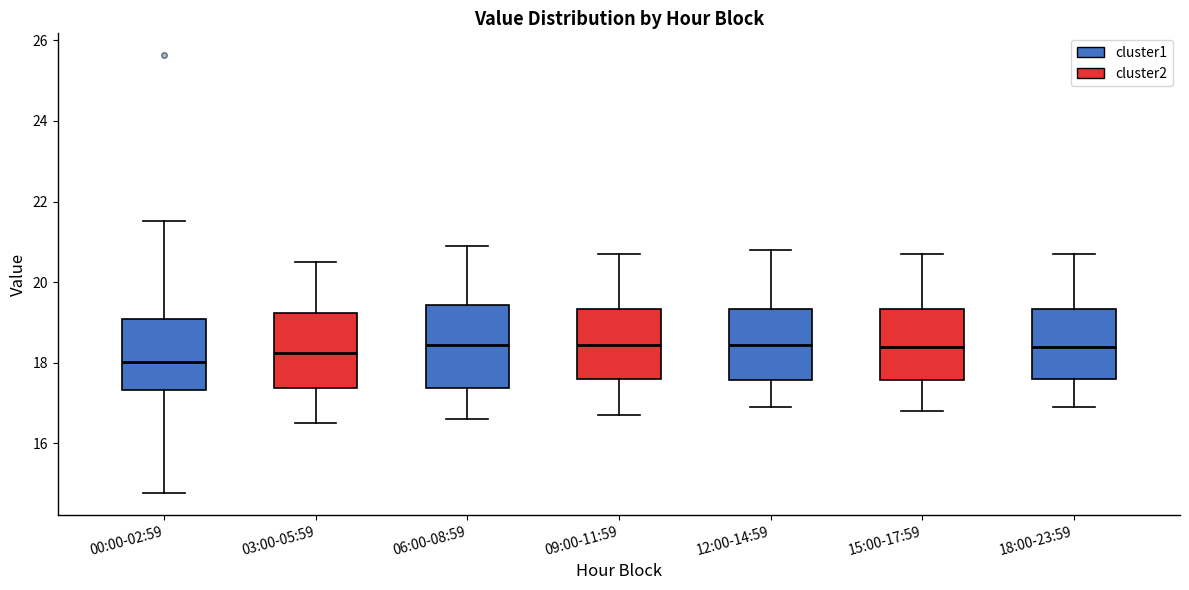

Reading left to right, transcribe this box plot: for each box, give where its median line is, the range the box spans, and where its two whiskers end, as read against the y-axis. The values are not printed on the chart, so give them approximately, as read against the axis.

00:00-02:59: median 18.0, box 17.4 to 19.0, whiskers 14.8 to 21.6
03:00-05:59: median 18.2, box 17.4 to 19.2, whiskers 16.6 to 20.6
06:00-08:59: median 18.4, box 17.4 to 19.4, whiskers 16.6 to 21.0
09:00-11:59: median 18.4, box 17.6 to 19.4, whiskers 16.8 to 20.8
12:00-14:59: median 18.4, box 17.6 to 19.4, whiskers 17.0 to 20.8
15:00-17:59: median 18.4, box 17.6 to 19.4, whiskers 16.8 to 20.8
18:00-23:59: median 18.4, box 17.6 to 19.4, whiskers 17.0 to 20.8